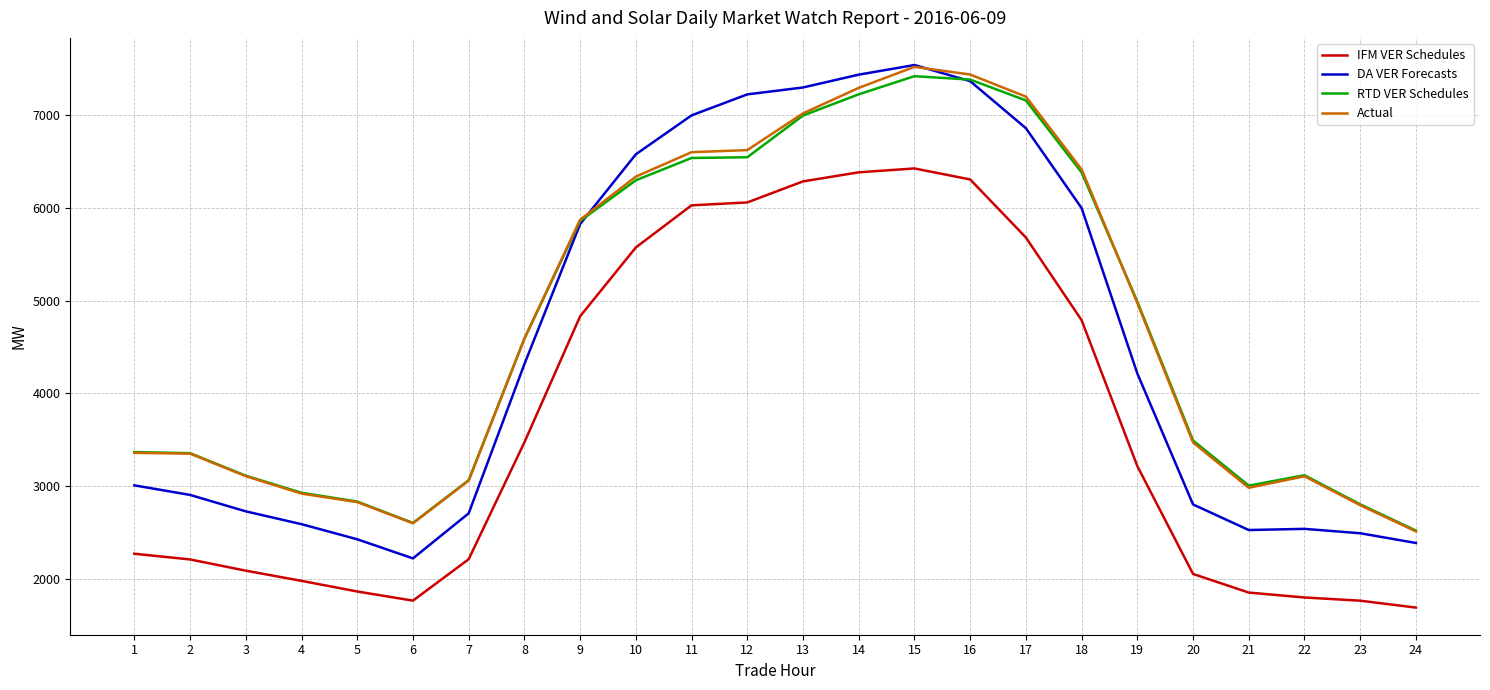

True or false: DA VER Forecasts and Actual intersect in this chart.

True